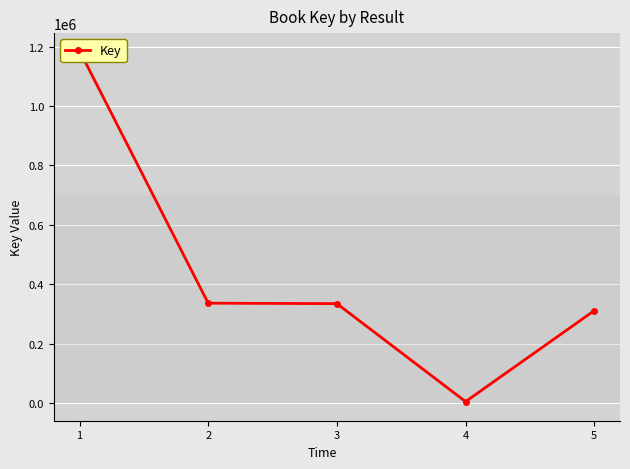

Reading left to right, list all the values displayed in this chart.

1=1186153	2=336370	3=334785	4=5064	5=311301